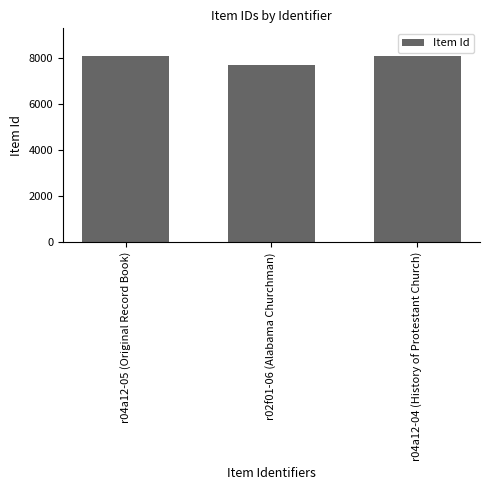

What is the difference between the values at r02f01-06 (Alabama Churchman) and r04a12-05 (Original Record Book)?

391